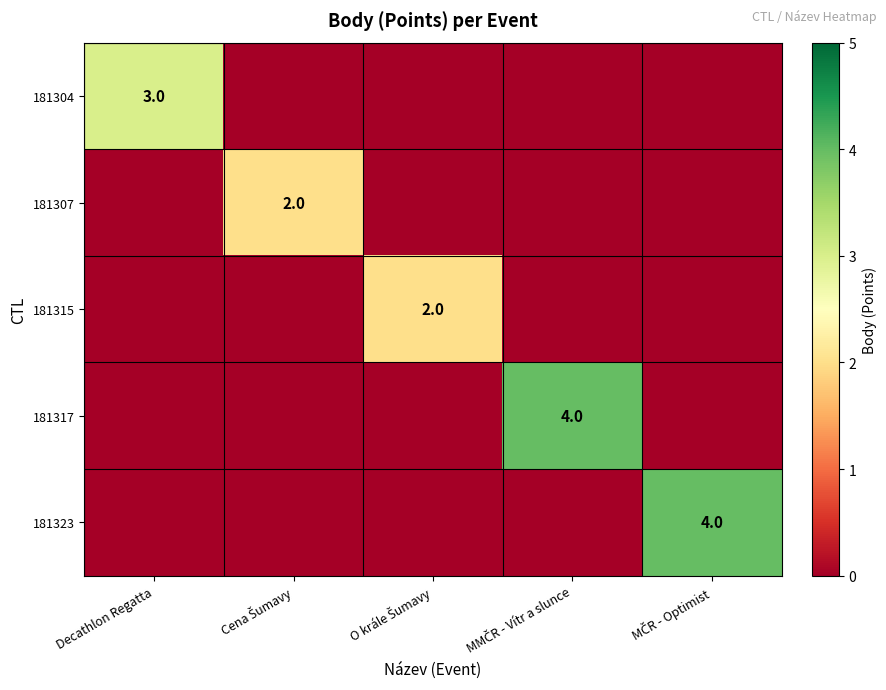

Which category has the highest value in the 181323 series?

MČR - Optimist